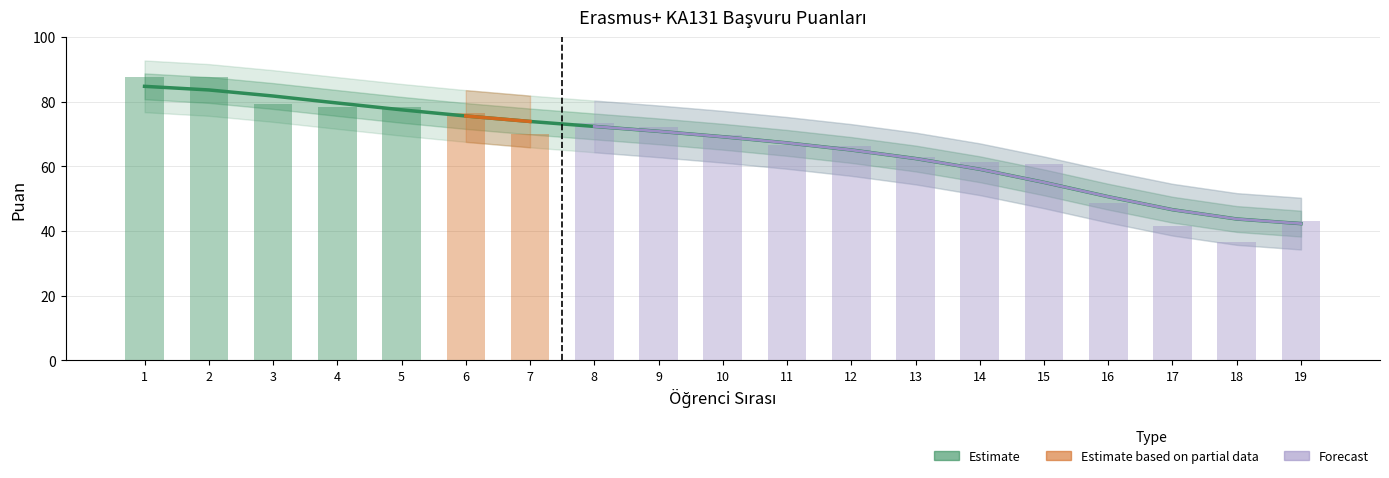

Which category has the lowest value across all series?

19